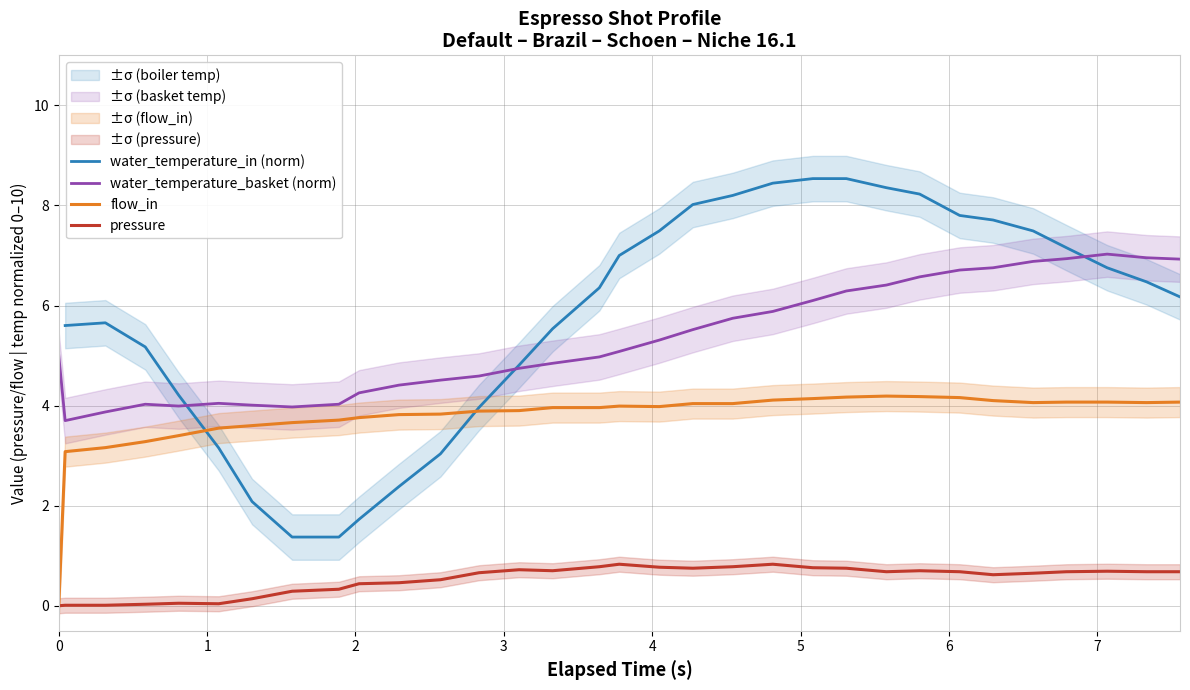

True or false: water_temperature_basket (norm) and pressure intersect in this chart.

False